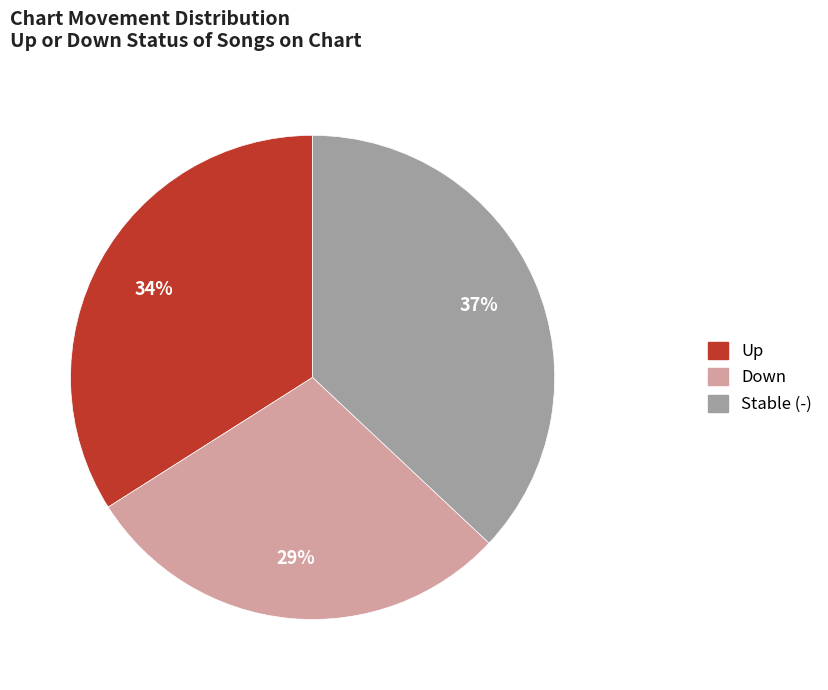

Is there a majority slice in this chart?

No